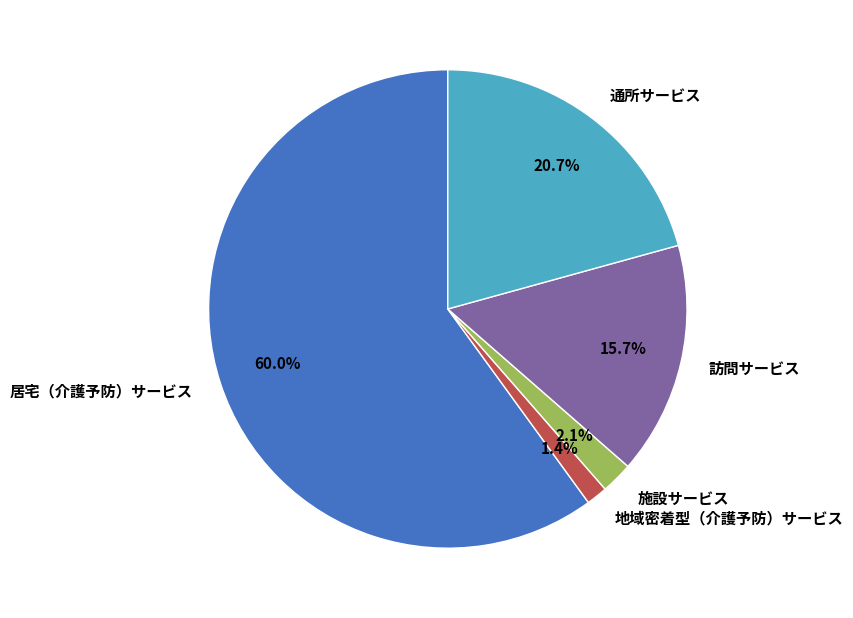

To the nearest percent, what is the difference between the 施設サービス and 地域密着型（介護予防）サービス slice percentages?

1%